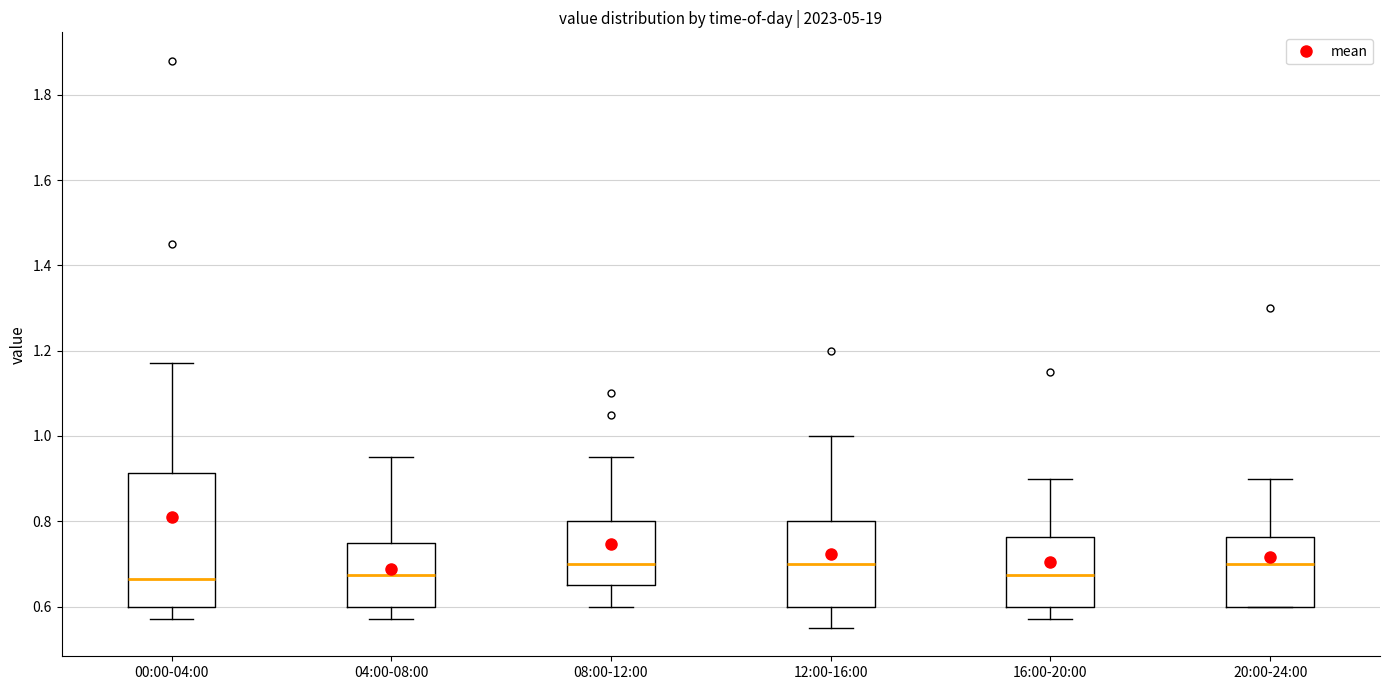

Where is the upper edge of the box for 04:00-08:00 on the y-axis? The values are not printed on the chart, so give them approximately, as read against the axis.

0.76